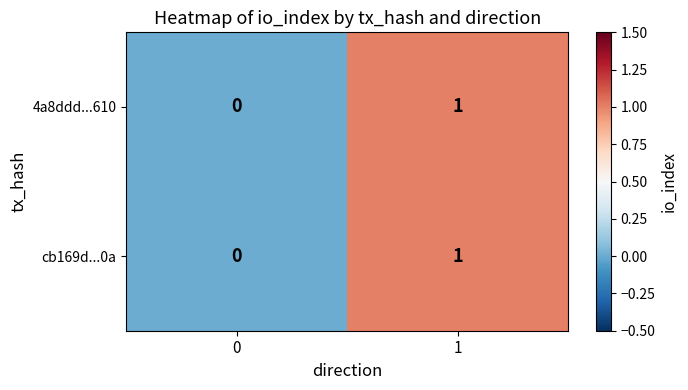

Rank the categories by cb169d...0a value from lowest to highest.

0, 1